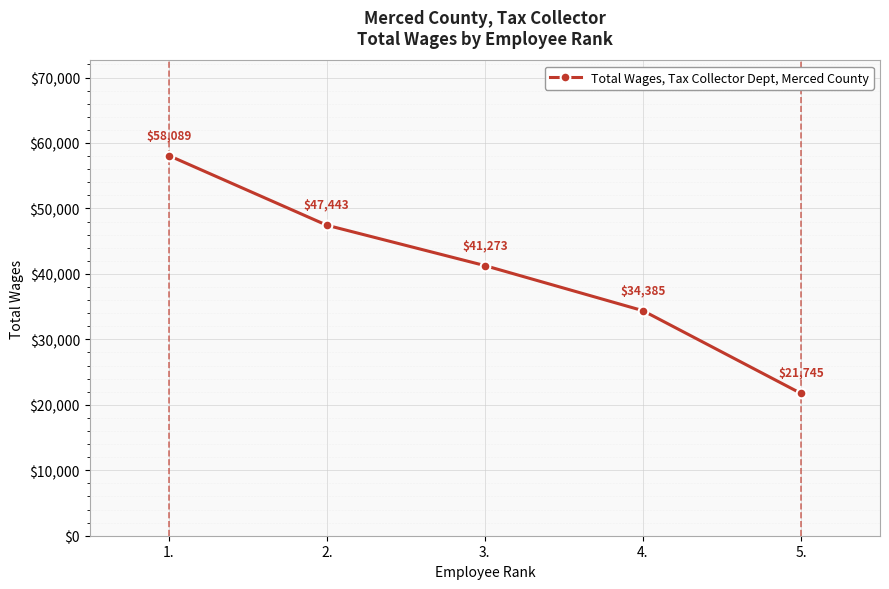

What is the ratio of the value at 5. to the value at 1.?

0.4